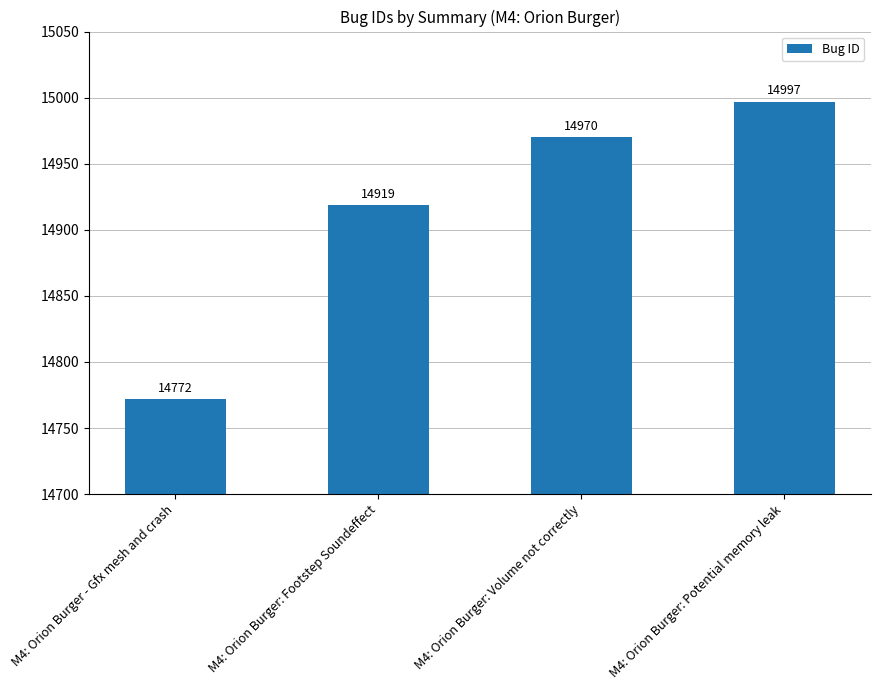

Is it true that the value at M4: Orion Burger - Gfx mesh and crash is 5389?

False